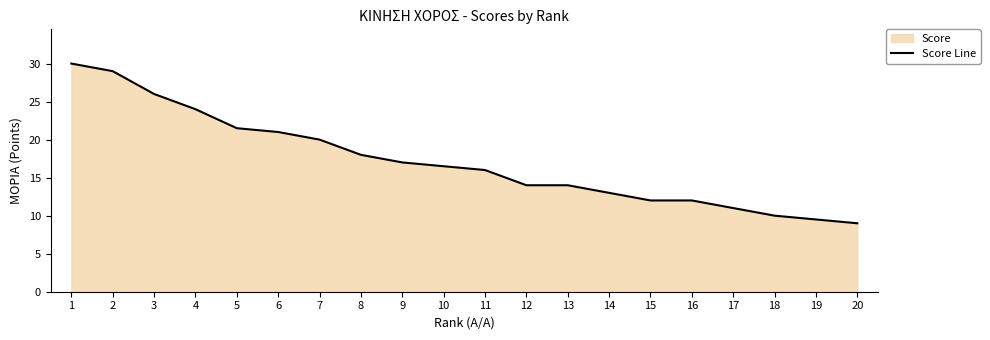

How many data points does each series have?

20